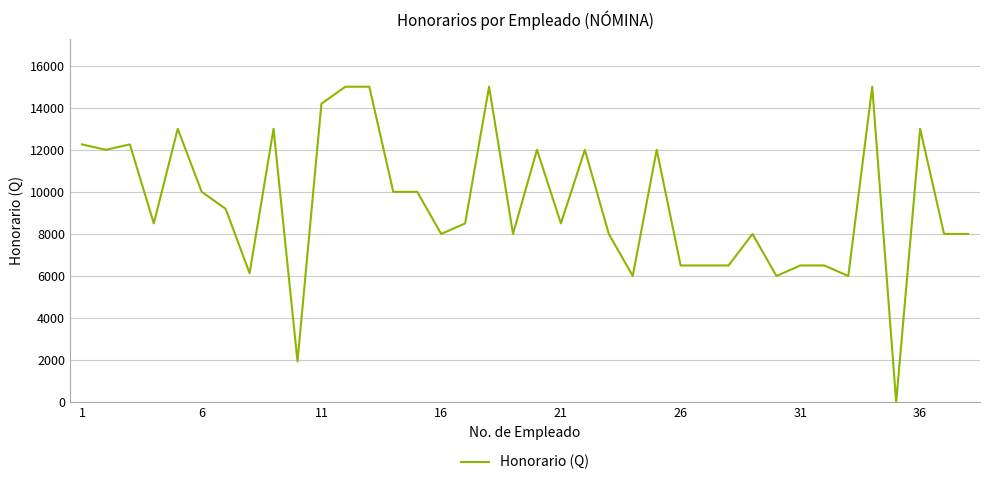

What is the difference between the maximum and minimum values?

15000.0